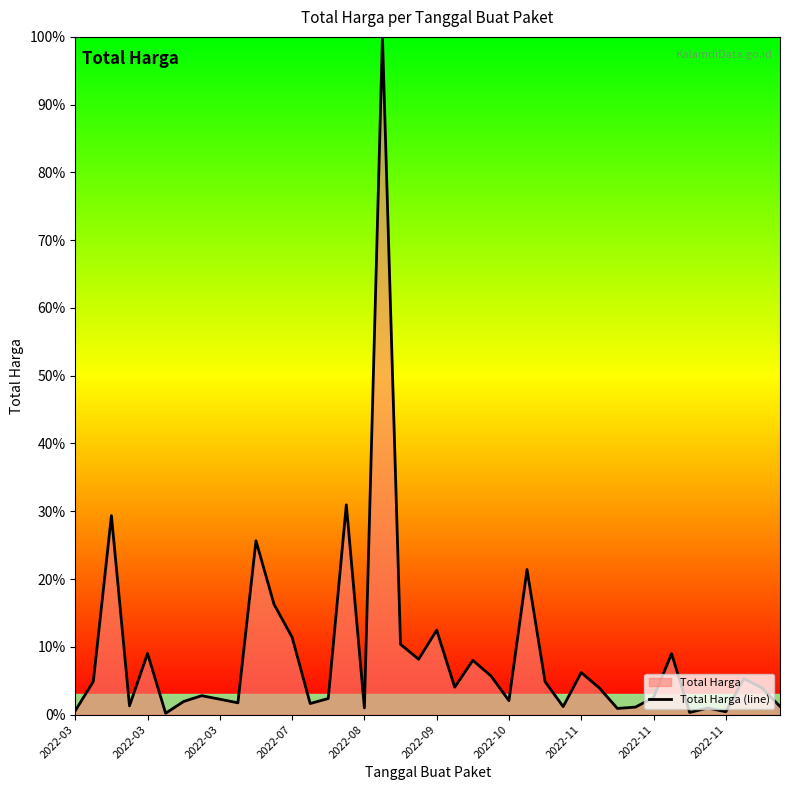

Between 12 and 2022-07, which is larger?

12